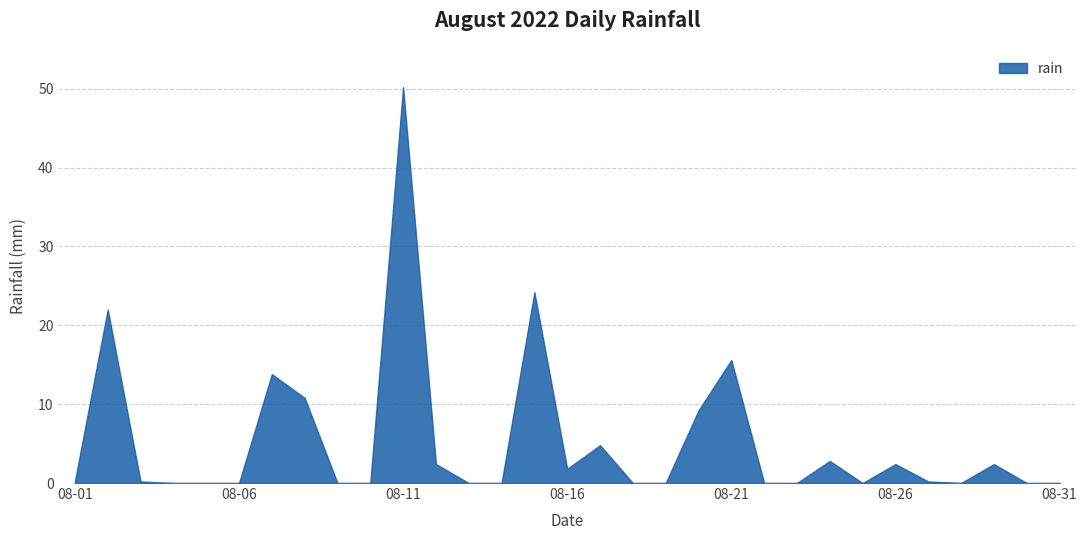

How many series are shown in this chart?

1